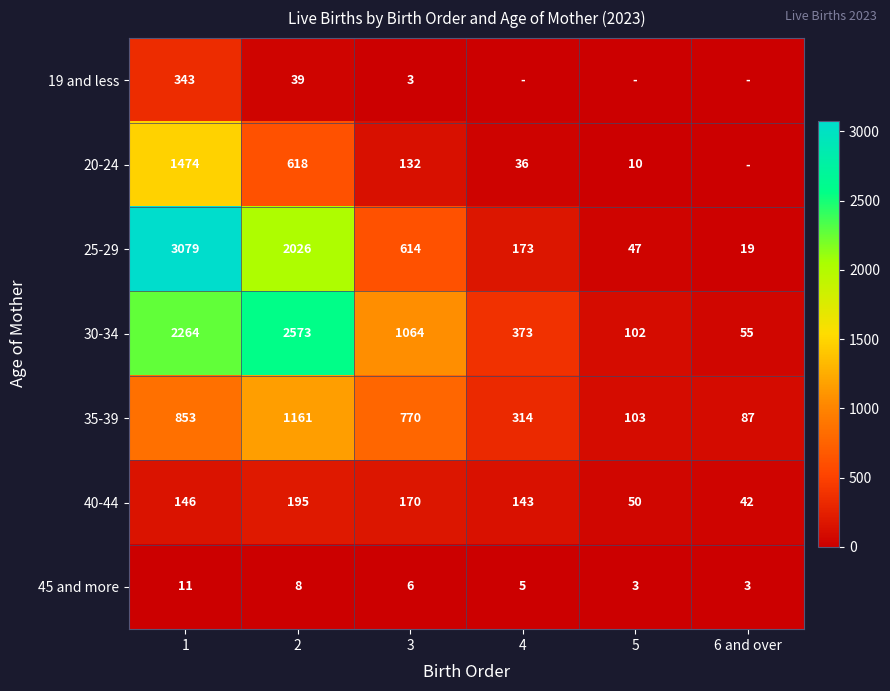

What is the difference between the 35-39 values at 1 and 5?

750